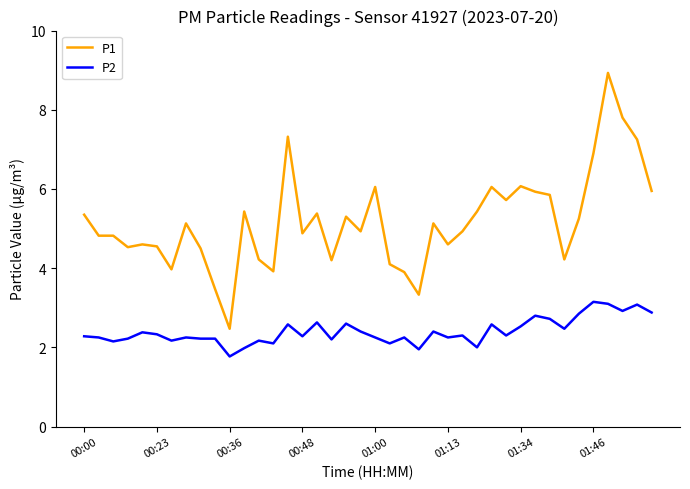

True or false: P1 and P2 cross at least once.

False